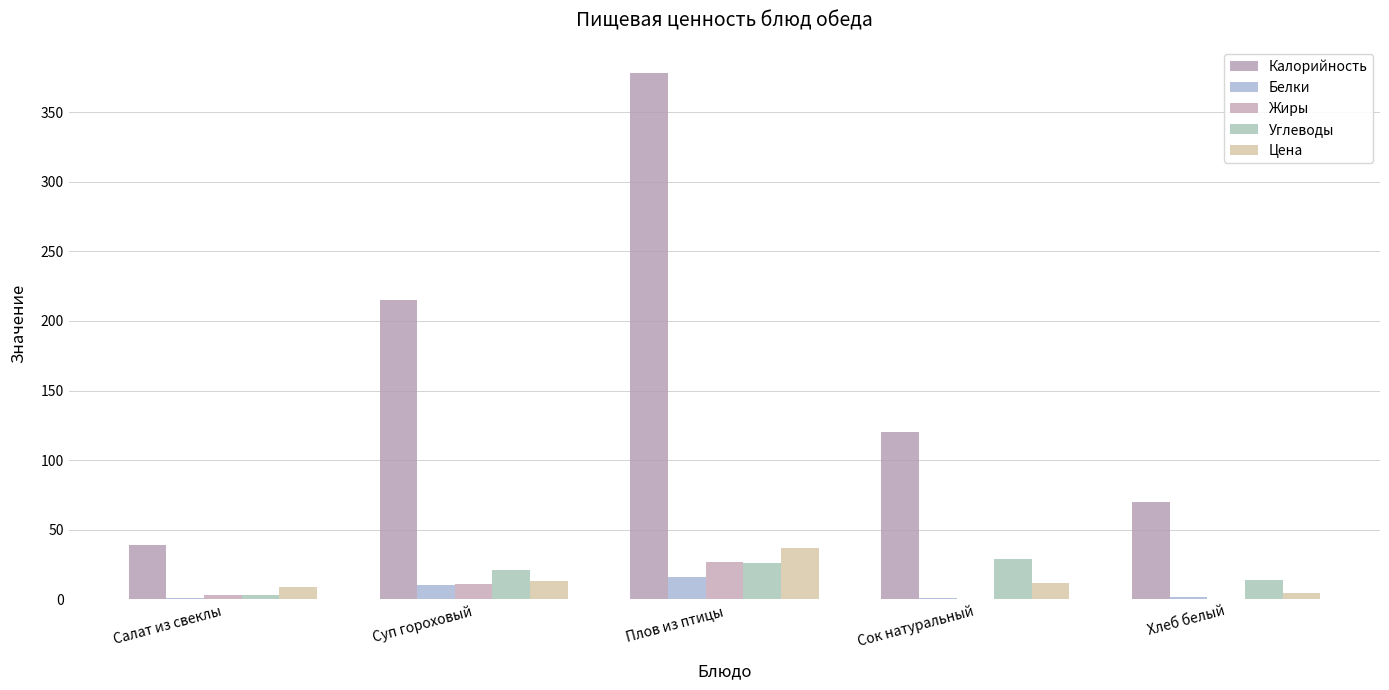

Reading left to right, extract all data points from this chart.

Калорийность: 39.0	215.0	378.0	120.0	70.0
Белки: 1.0	10.0	16.0	1.0	2.0
Жиры: 3.0	11.0	27.0	0.0	0.0
Углеводы: 3.0	21.0	26.0	29.0	14.0
Цена: 8.9	12.9	36.7	11.6	4.8